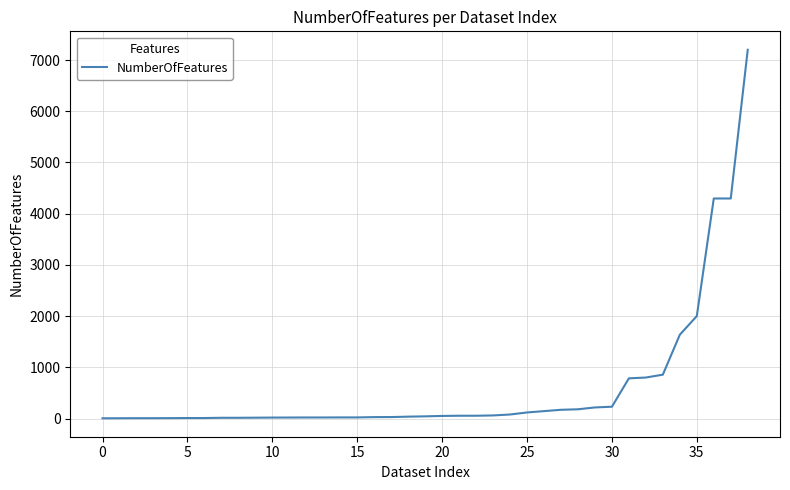

What is the difference between the maximum and minimum values?

7196